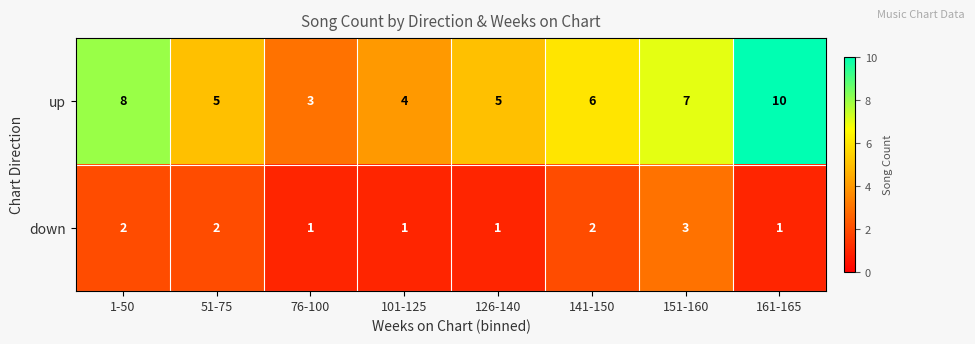

Which category has the highest value across all series?

161-165